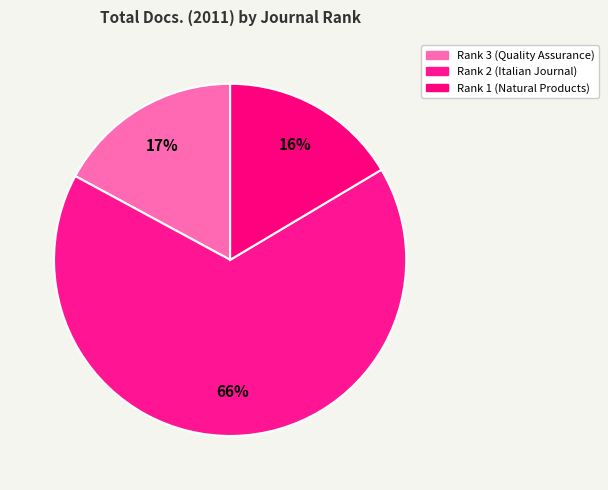

To the nearest percent, what is the difference between the largest and smallest slice percentages?

50%